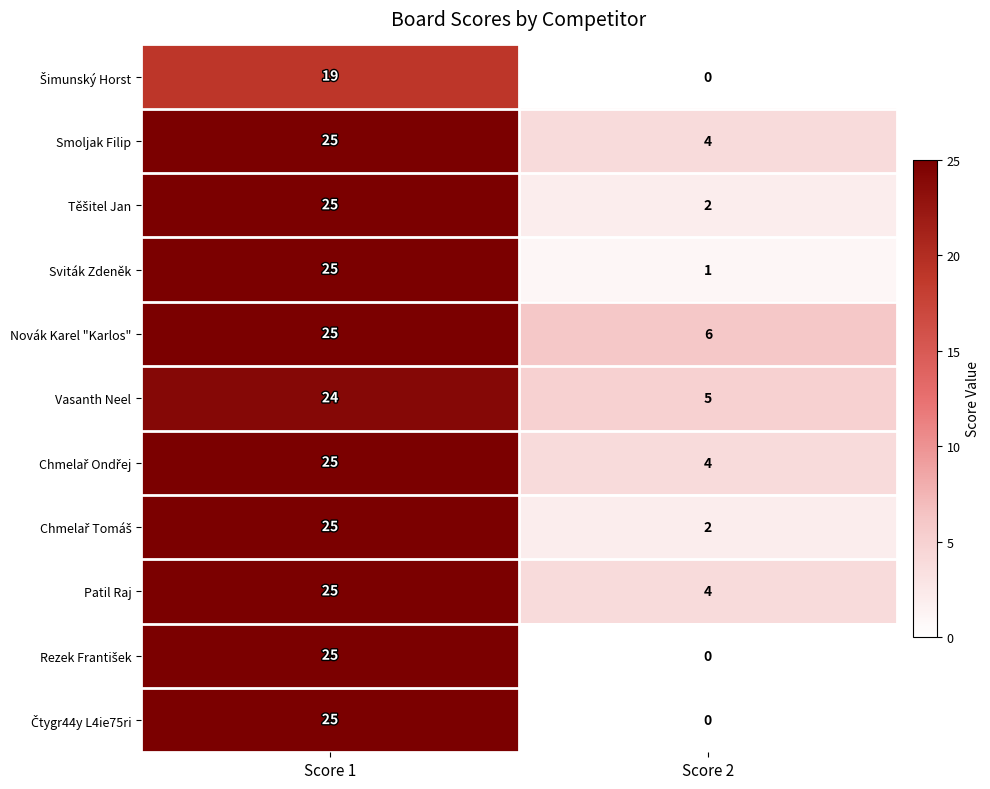

What is the total value across all series at Score 1?

268